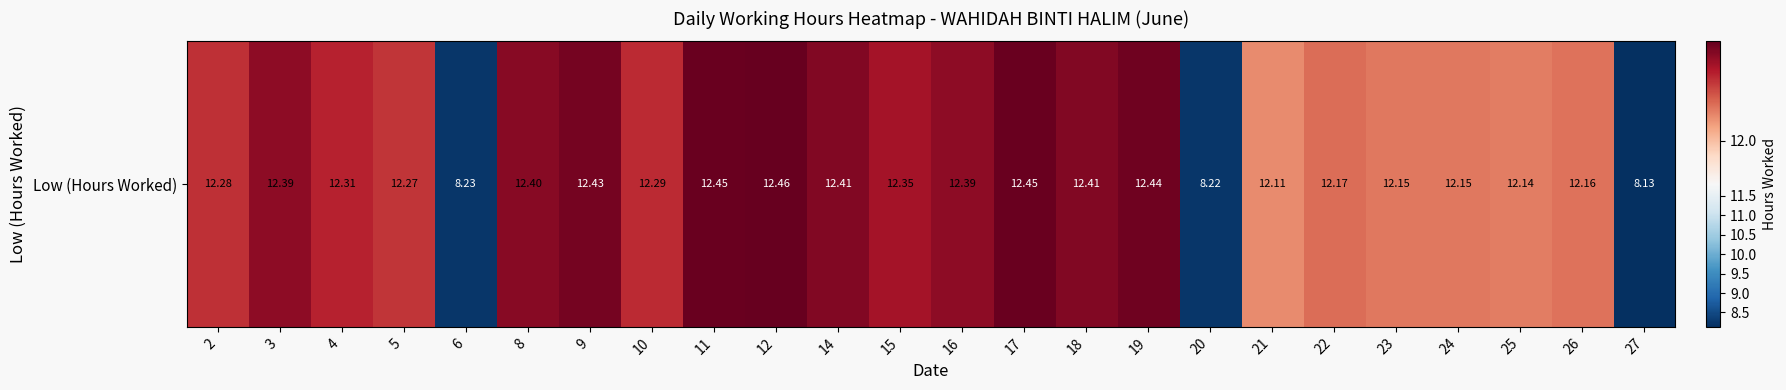

How many values exceed 12?

21